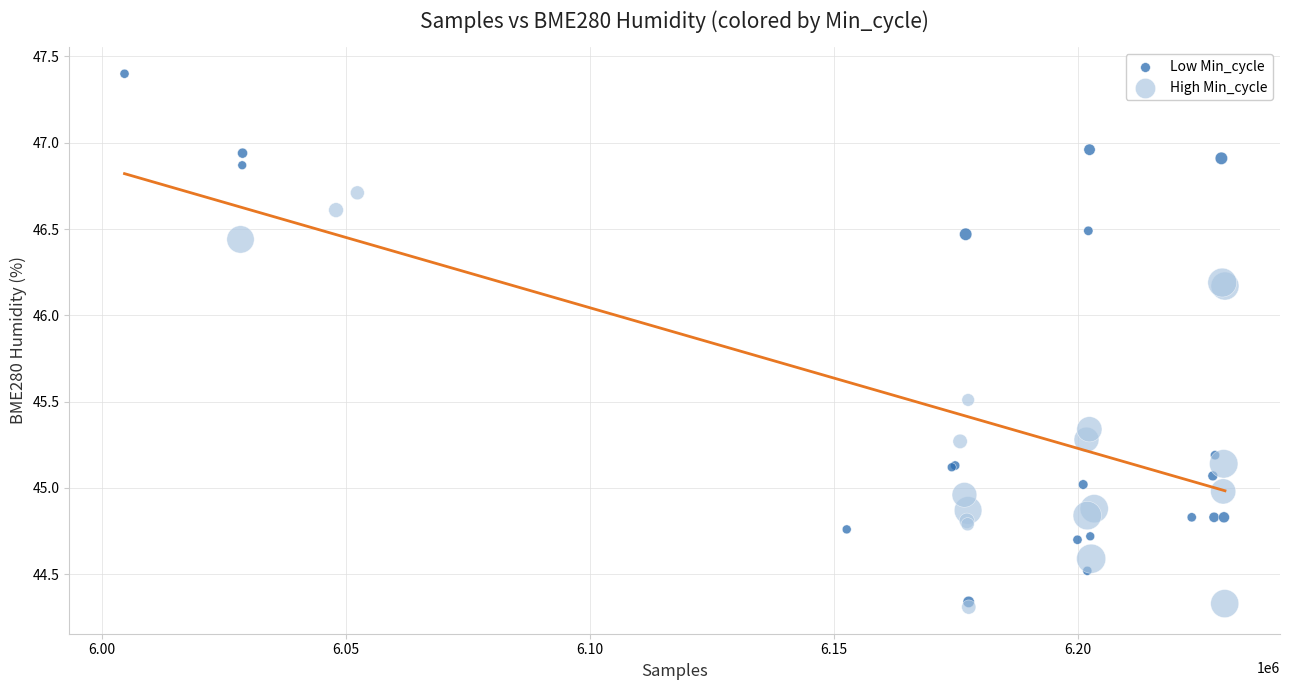

Which series reaches the maximum Y coordinate?

Low Min_cycle